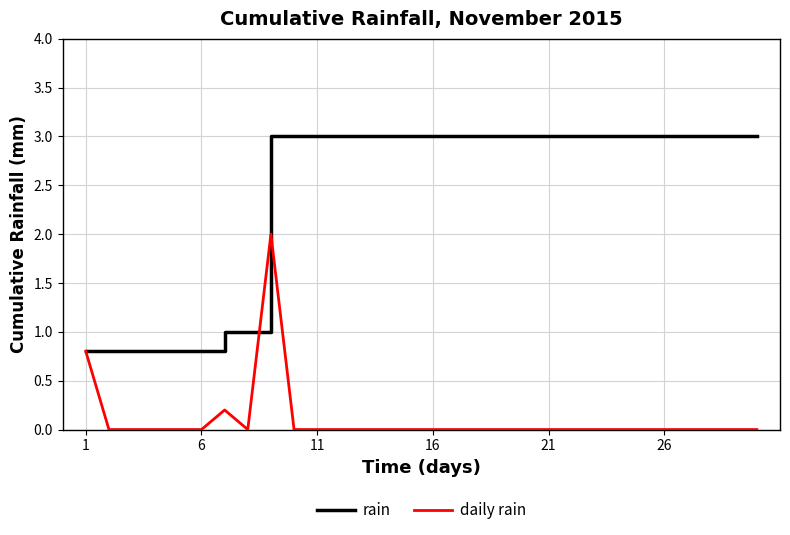

Is this an area chart (filled region under the line)?

No